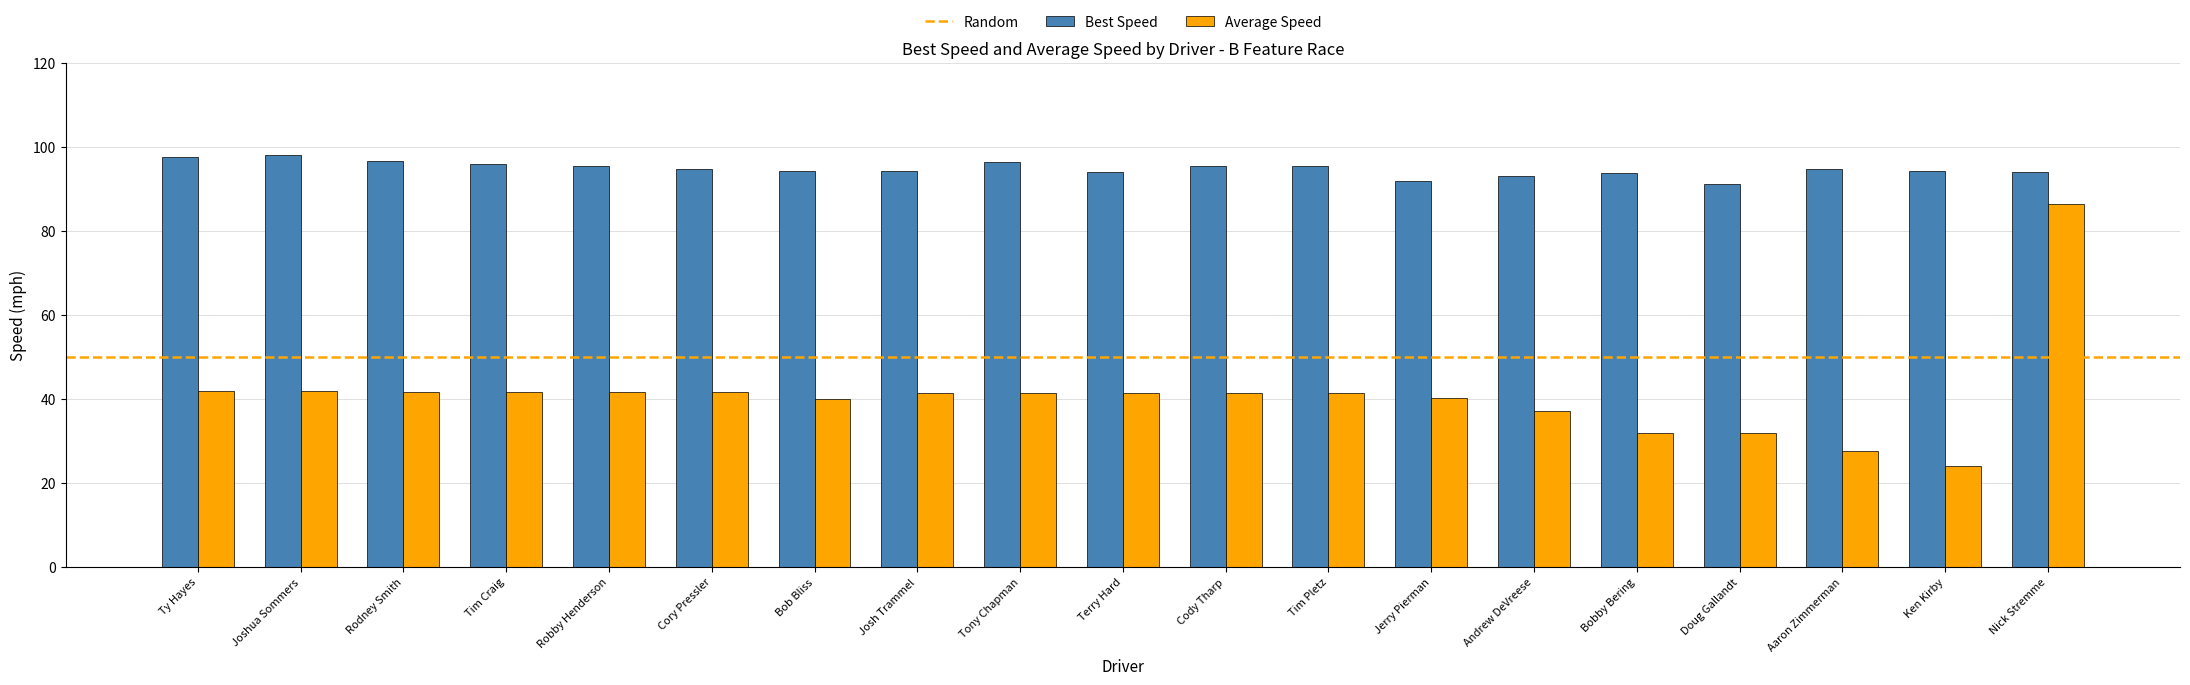

What is the value of the Best Speed bar at the 11th from the left?

95.5